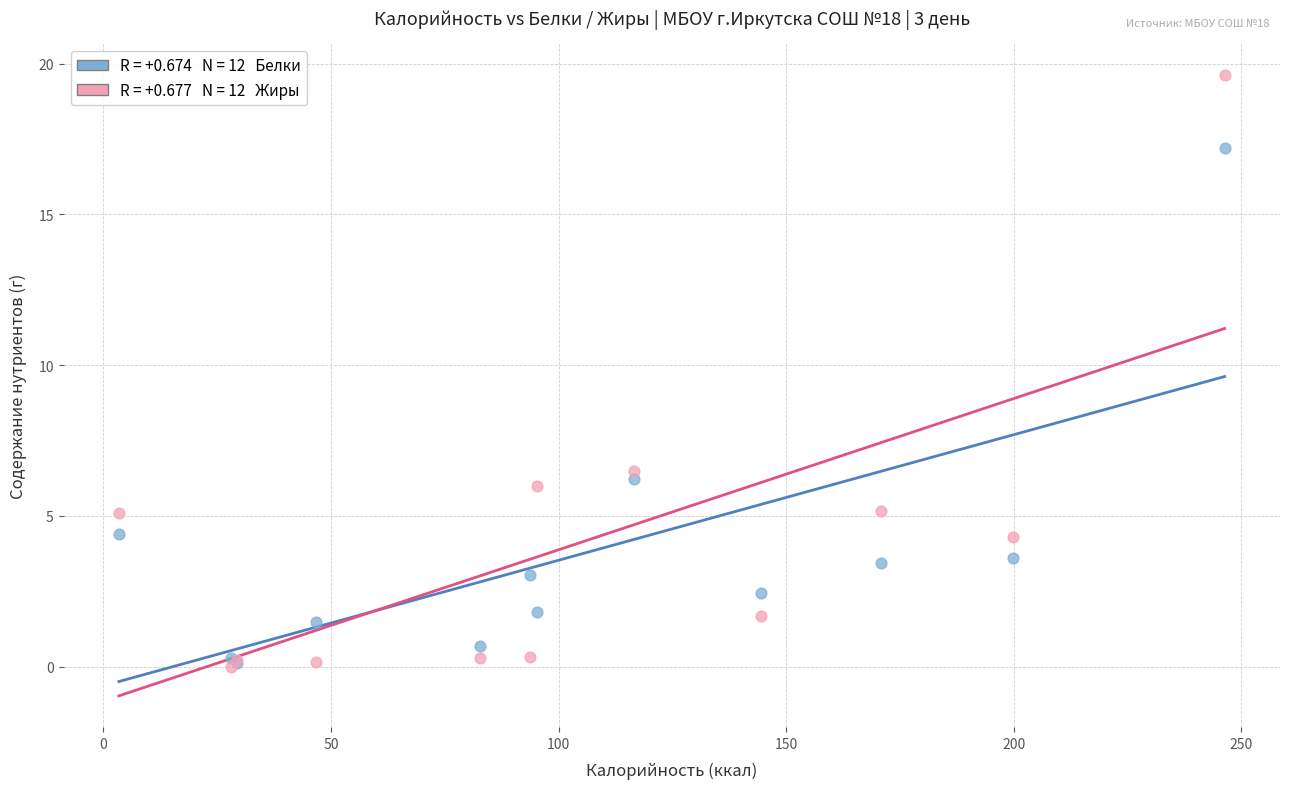

Across all series, what Y value is closest to 9?

6.5